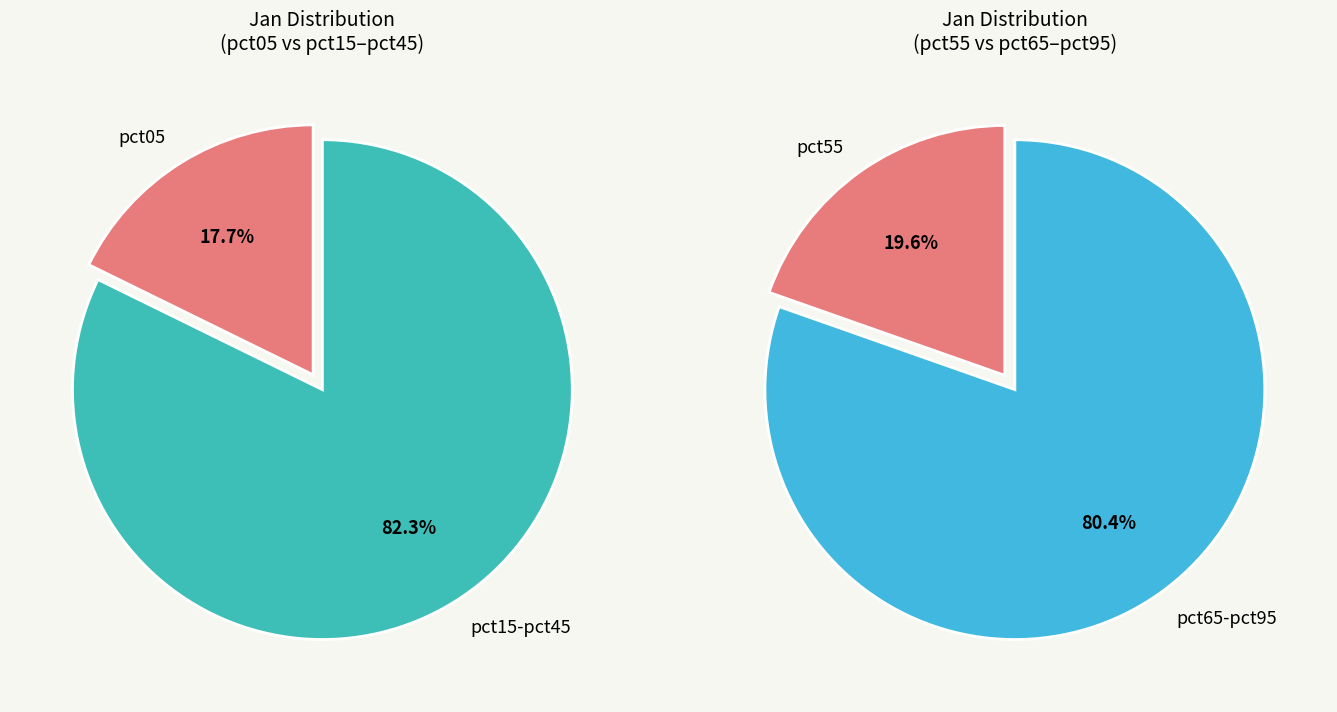

Rank the categories by value from highest to lowest.

pct15, pct25, pct85, pct75, pct65, pct35, pct55, pct45, pct95, pct05